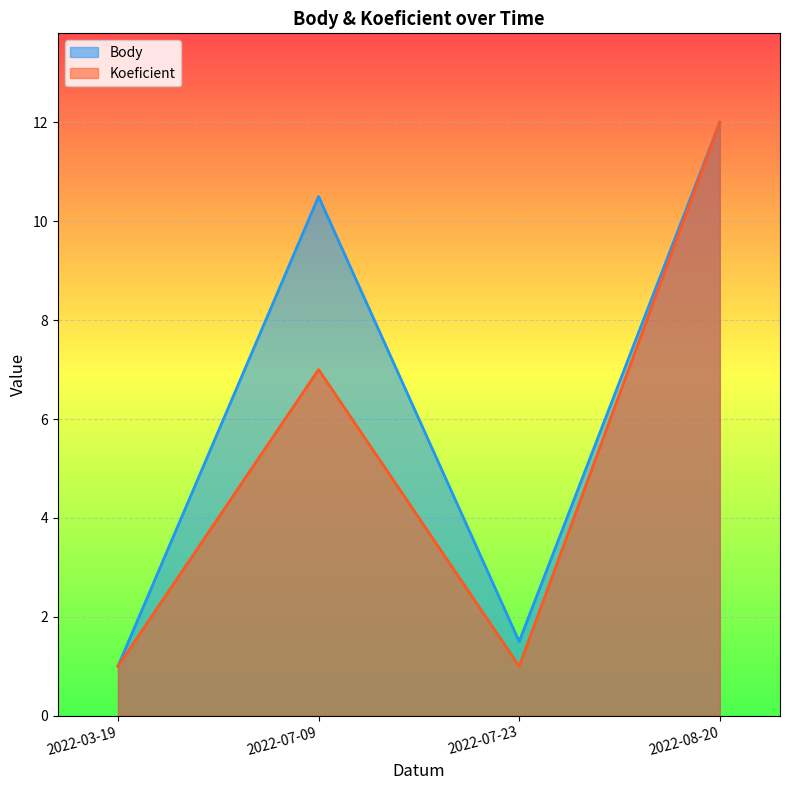

Rank the series at 2022-08-20 from highest to lowest value.

Body, Koeficient